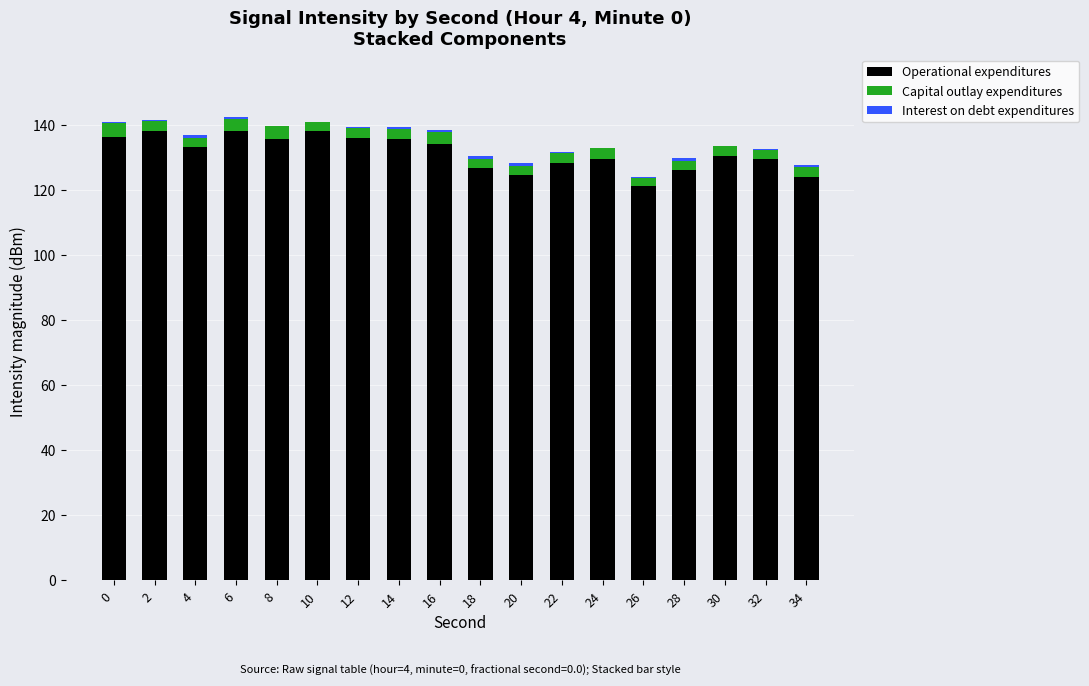

Is it true that Operational expenditures equals 130.5 at 30?

True